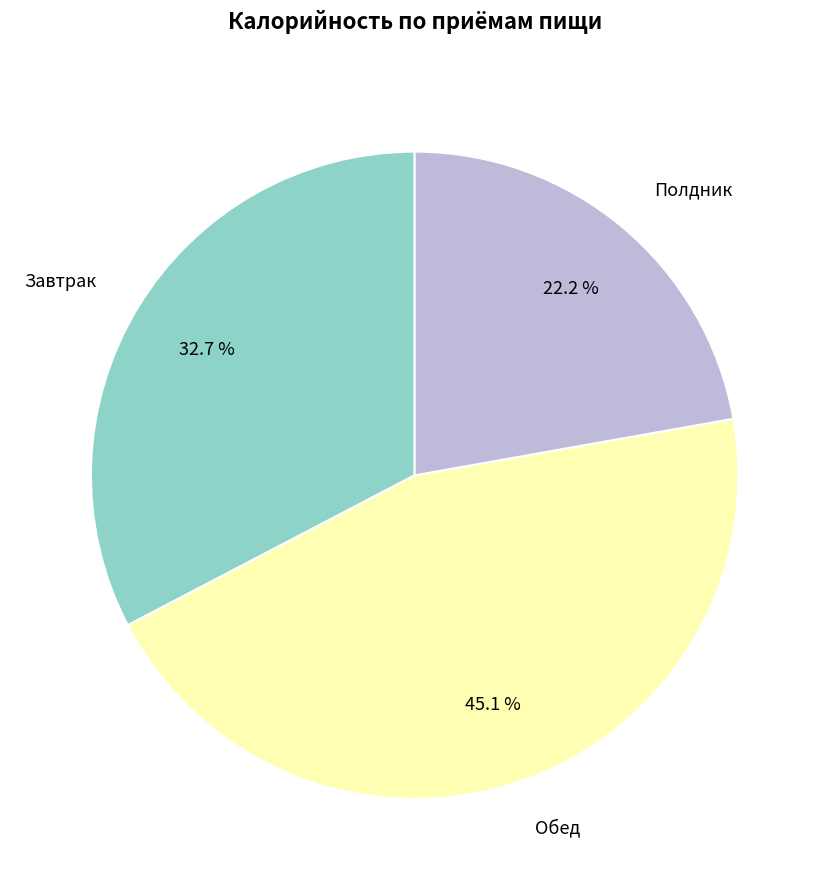

Is there a majority slice in this chart?

No